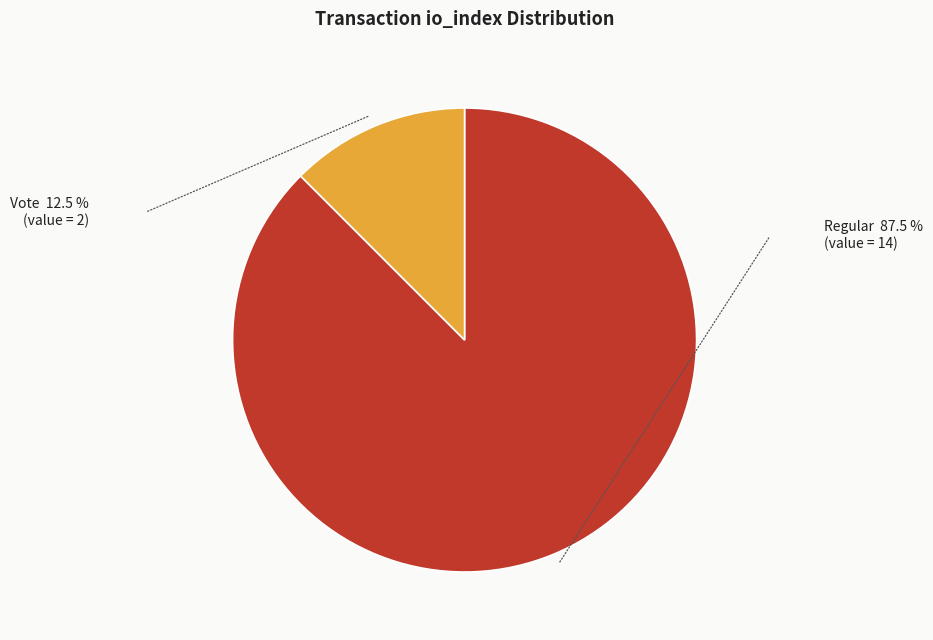

Does any single category account for the majority?

Yes